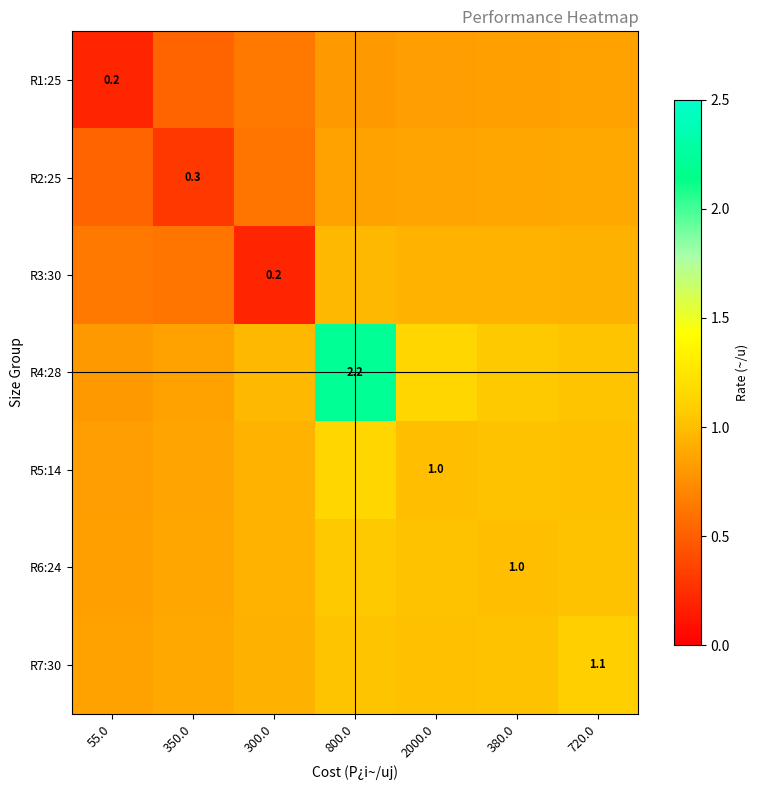

Between 2000.0 and 800.0, which is larger?

2000.0